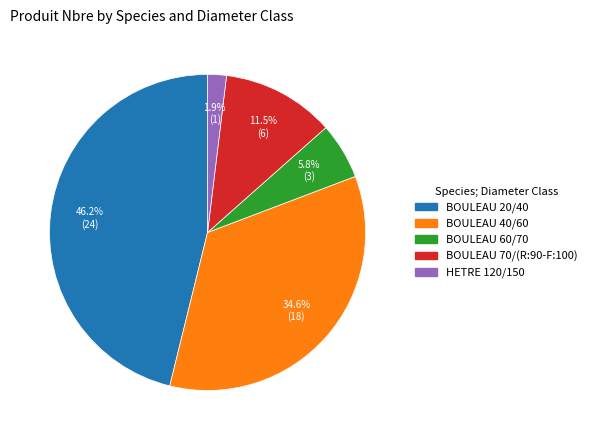

Which slice is the smallest?

HETRE 120/150